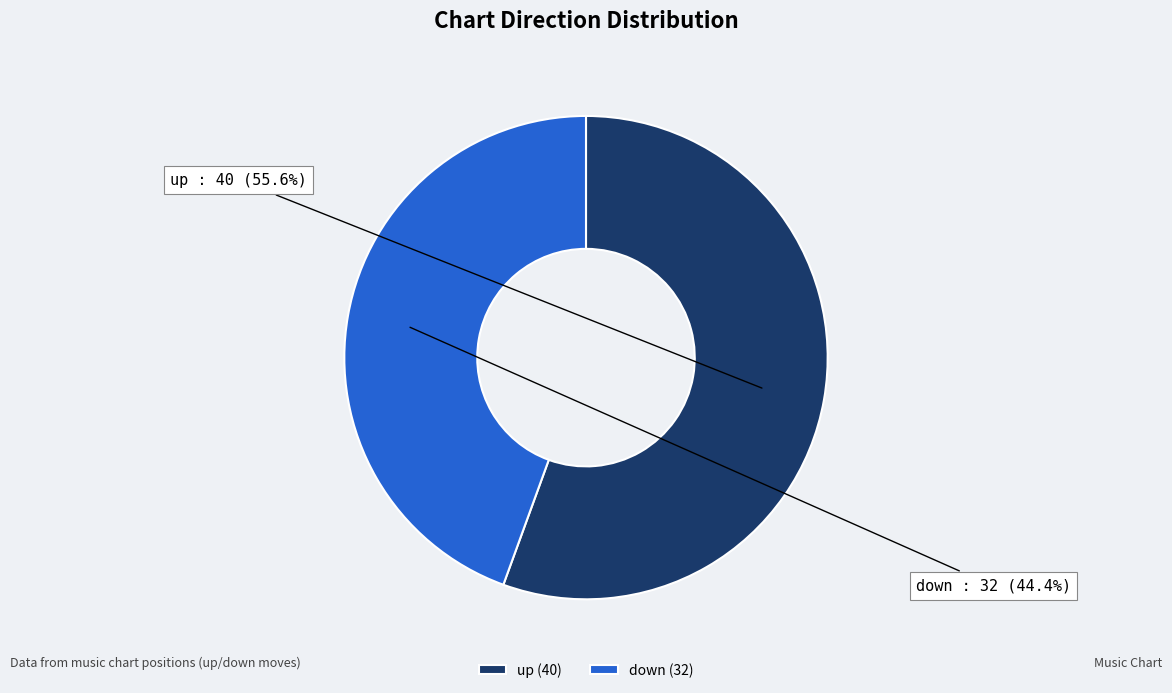

Rank the categories by value from highest to lowest.

up, down